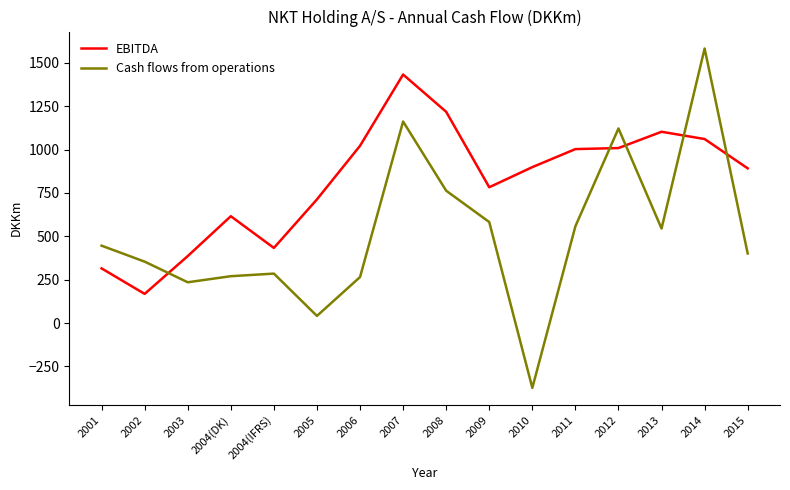

What are all the series names shown in the legend?

EBITDA, Cash flows from operations